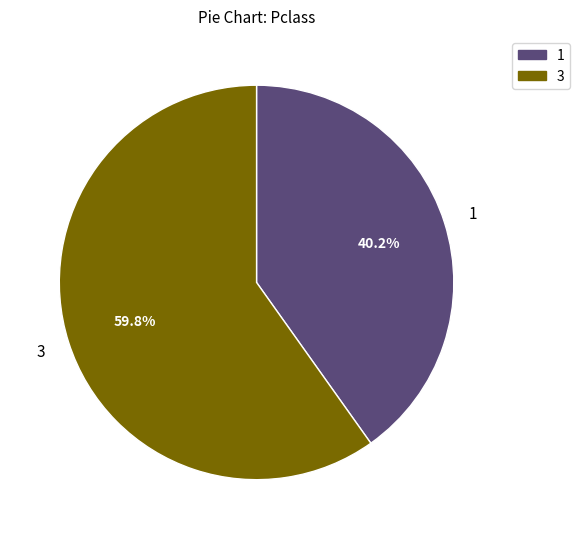

Count the number of slices in the pie.

2